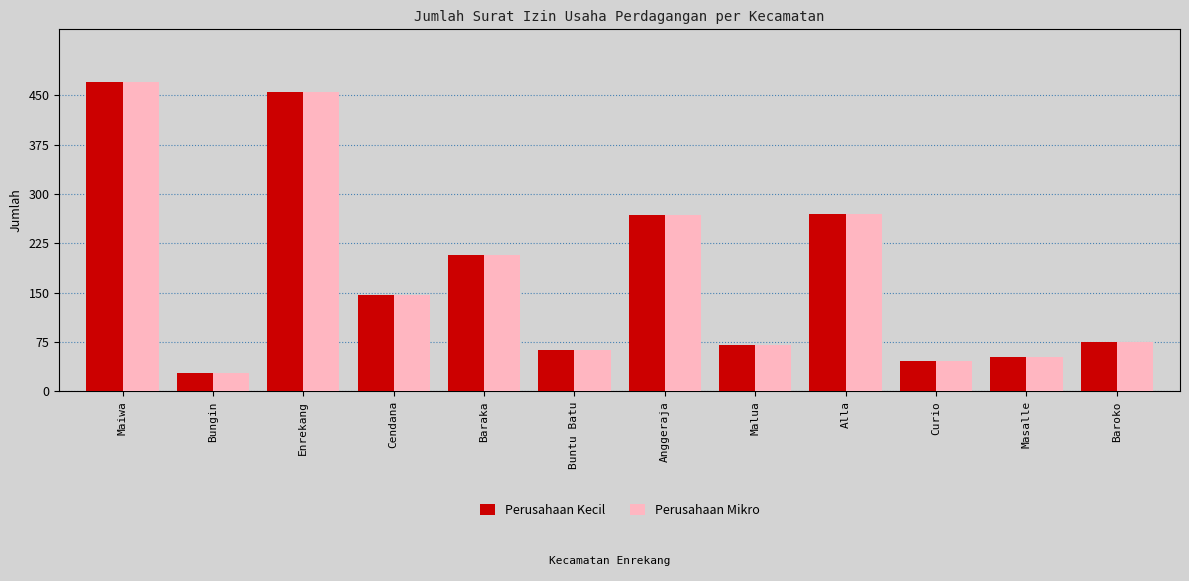

What is the average value of the Perusahaan Mikro series?

179